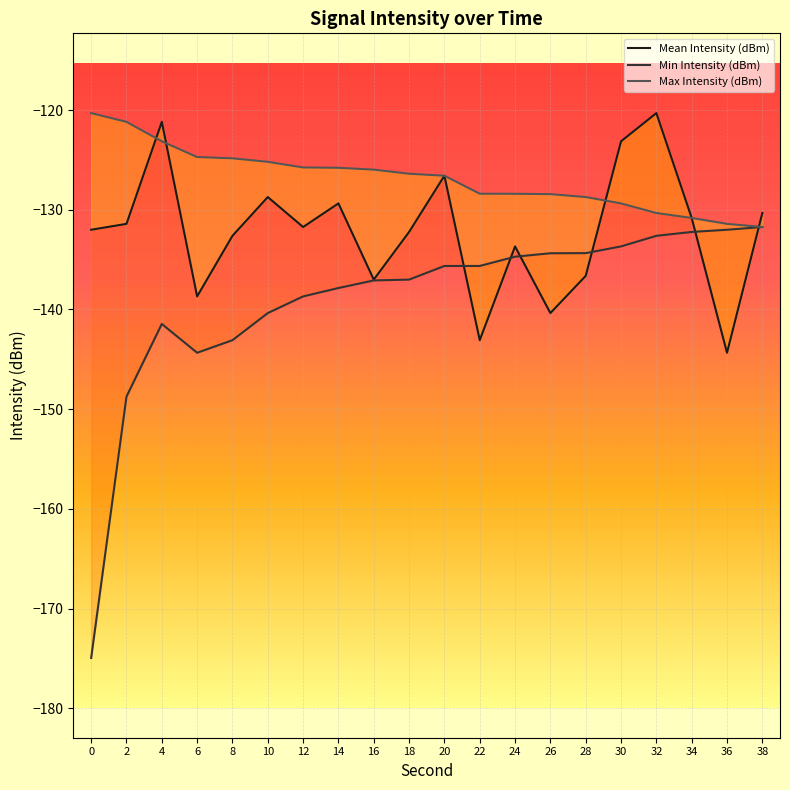

At 24, list the series in order from largest to smallest.

Max Intensity (dBm), Mean Intensity (dBm), Min Intensity (dBm)